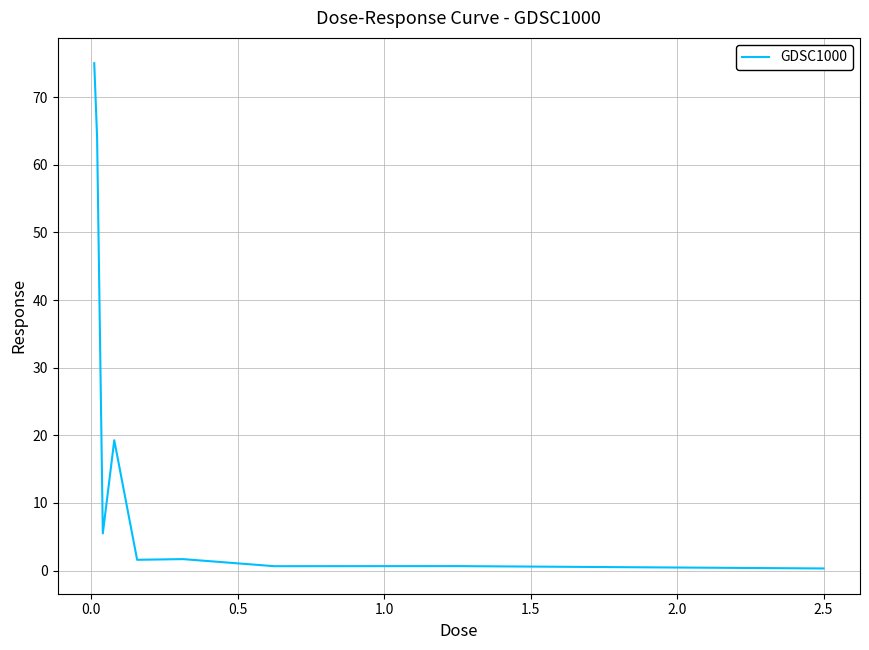

What is the maximum value shown in the chart?

75.0